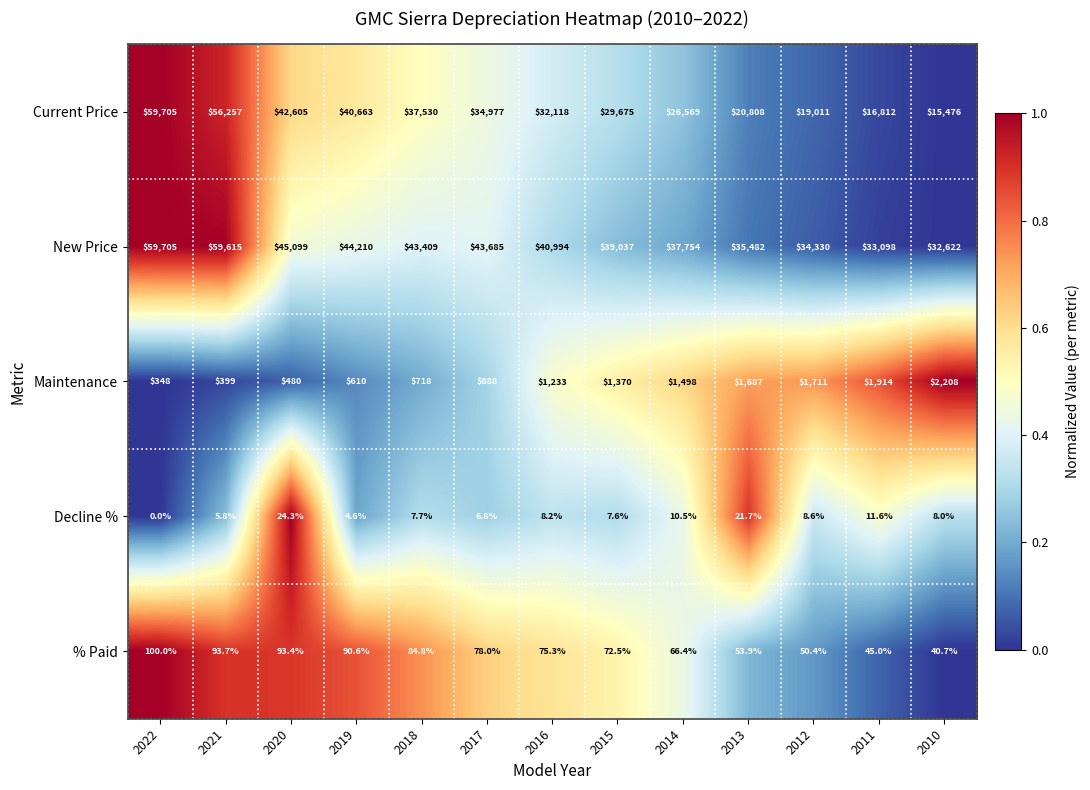

Which series changed the most between 2016 and 2014?

Current Price